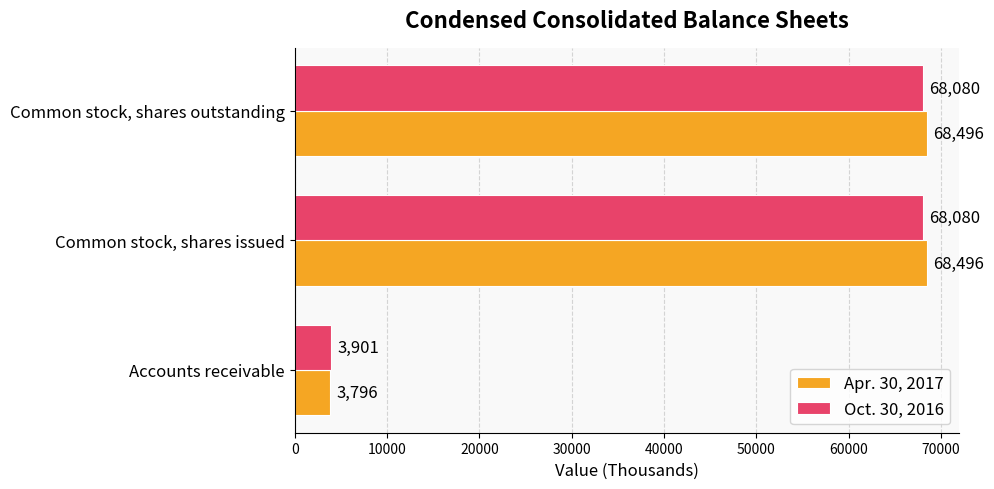

What is the greatest value displayed?

68496